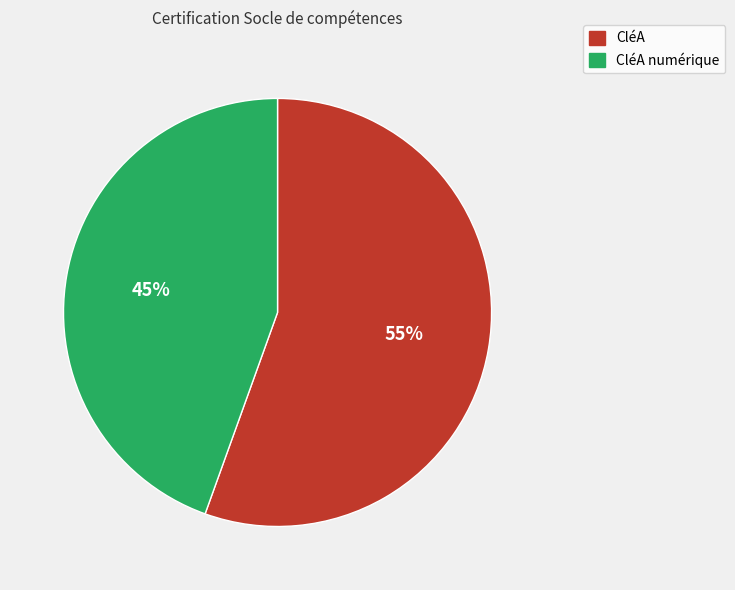

Rank the categories by value from lowest to highest.

CléA numérique, CléA